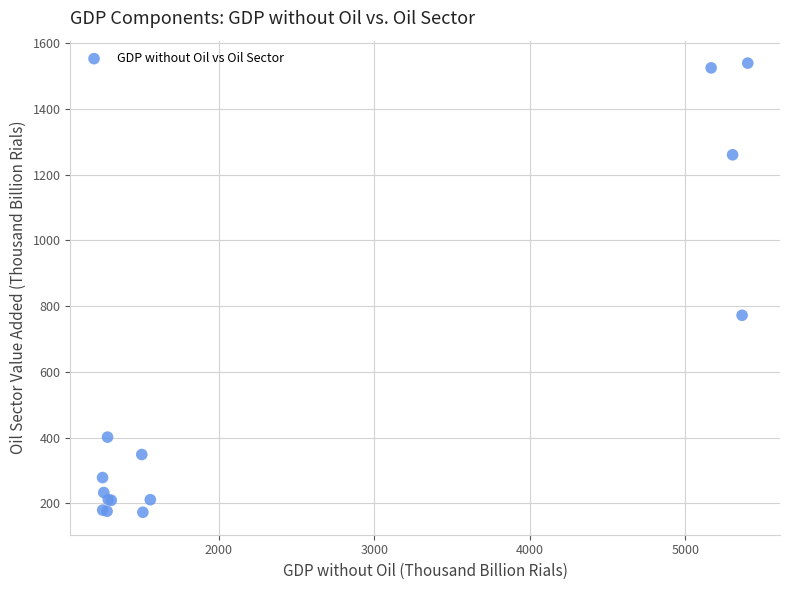

What Y value in the scatter plot is closest to 855?

771.8